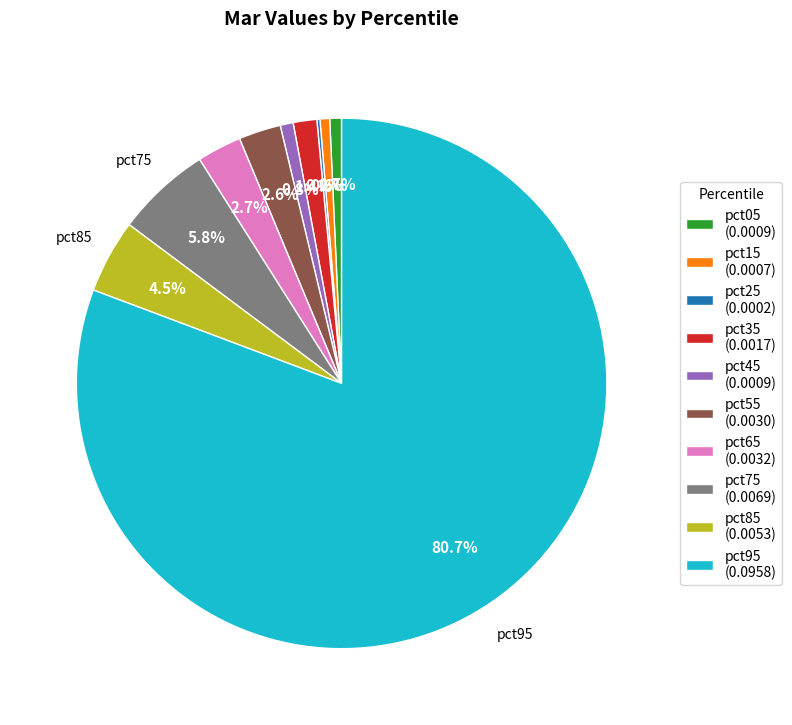

What percentage do pct05 (0.0009) and pct65 (0.0032) together represent?

3.4%